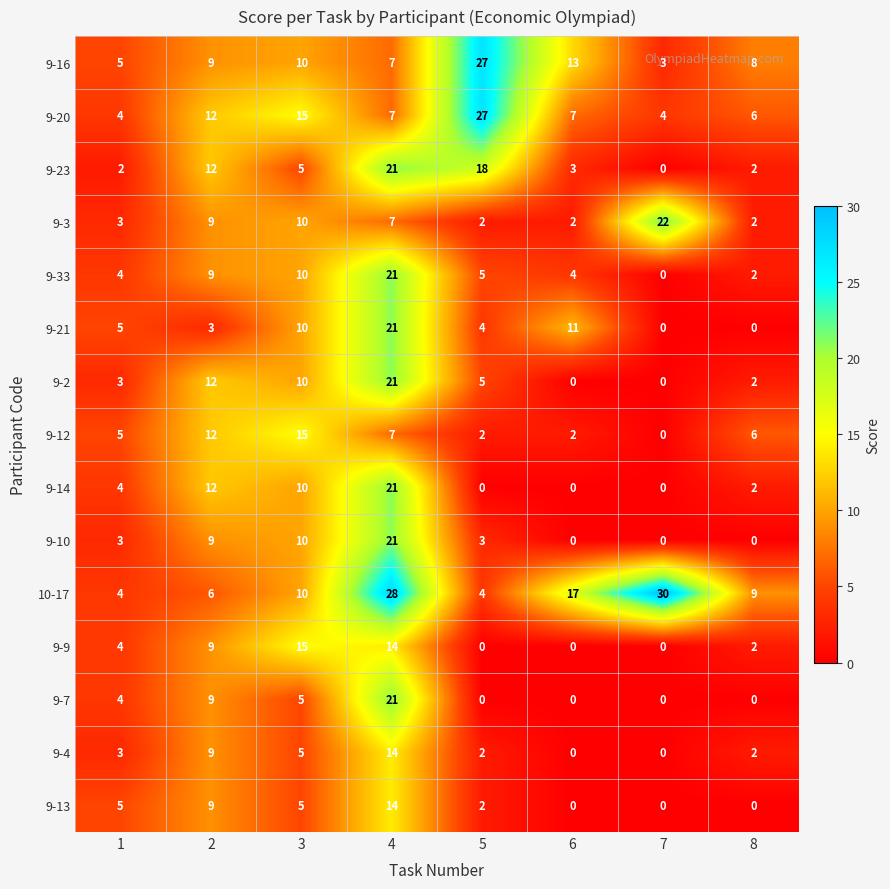

Between 4 and 5, which series saw the biggest shift?

10-17